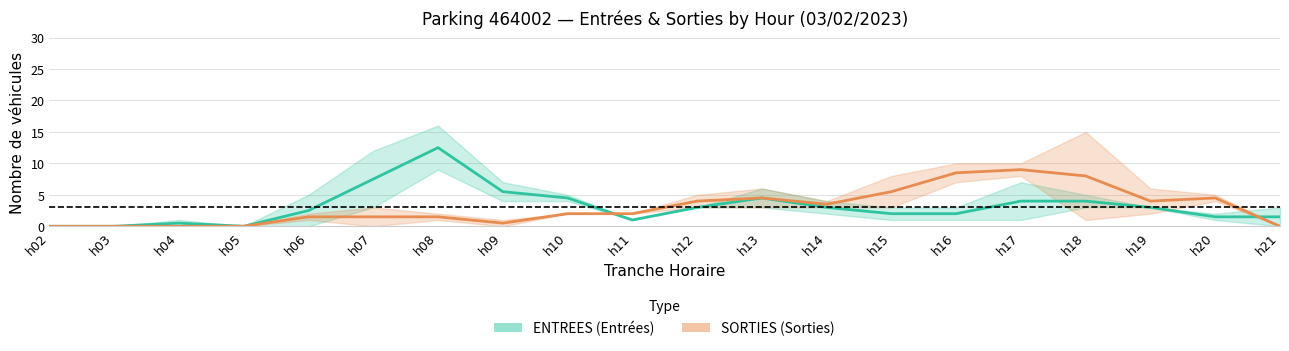

Which label corresponds to the largest value in the chart?

h08